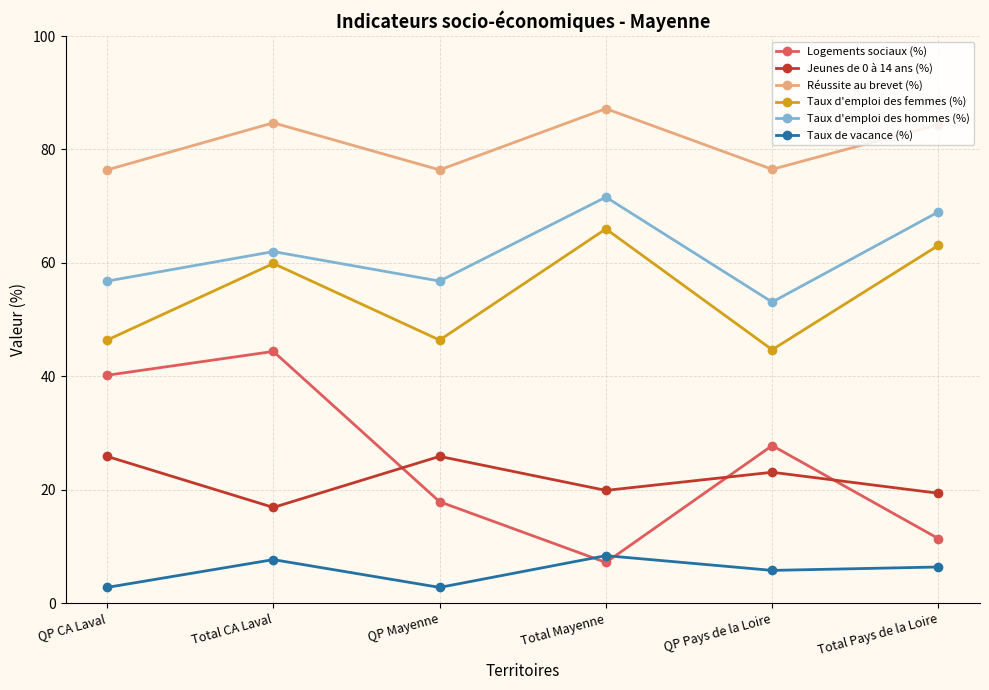

True or false: Taux d'emploi des hommes (%) has more than 0 interior local peaks.

True